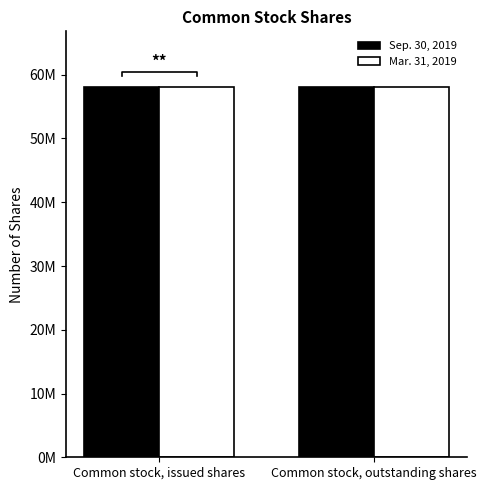

How many groups of bars are there?

2